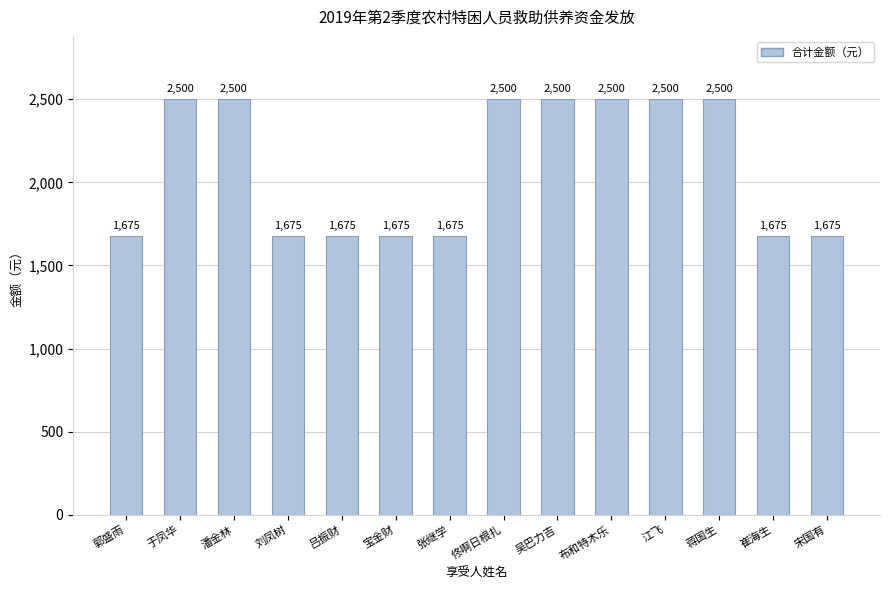

True or false: the data shows 2500 at 佟啊日根扎.

True